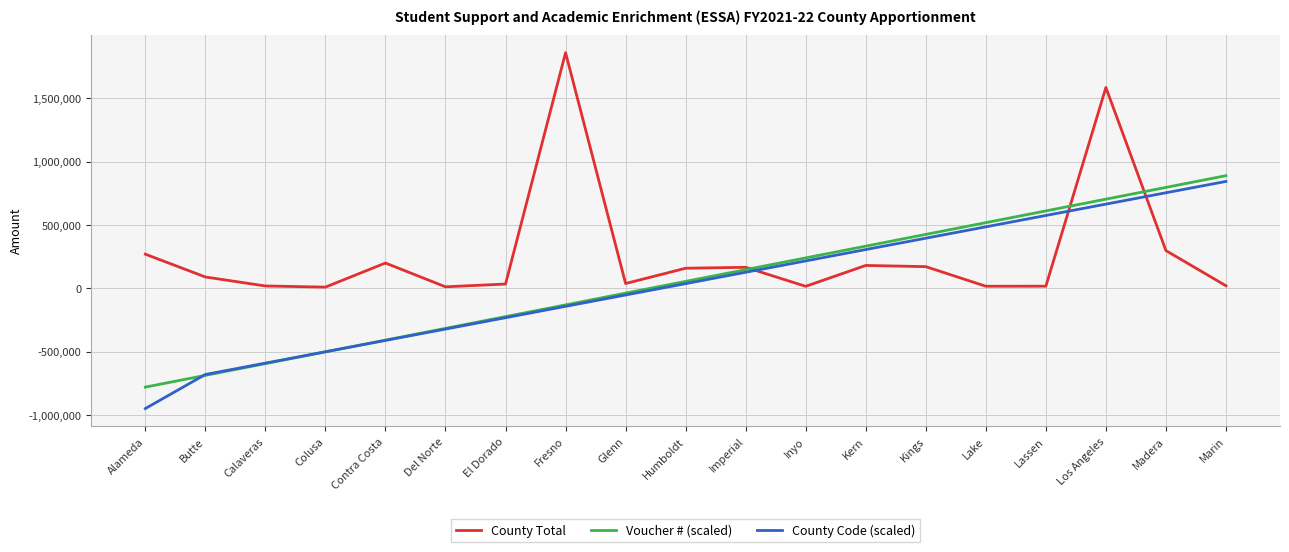

The Voucher # (scaled) series shows 233079.9 at Lake. True or false?

False